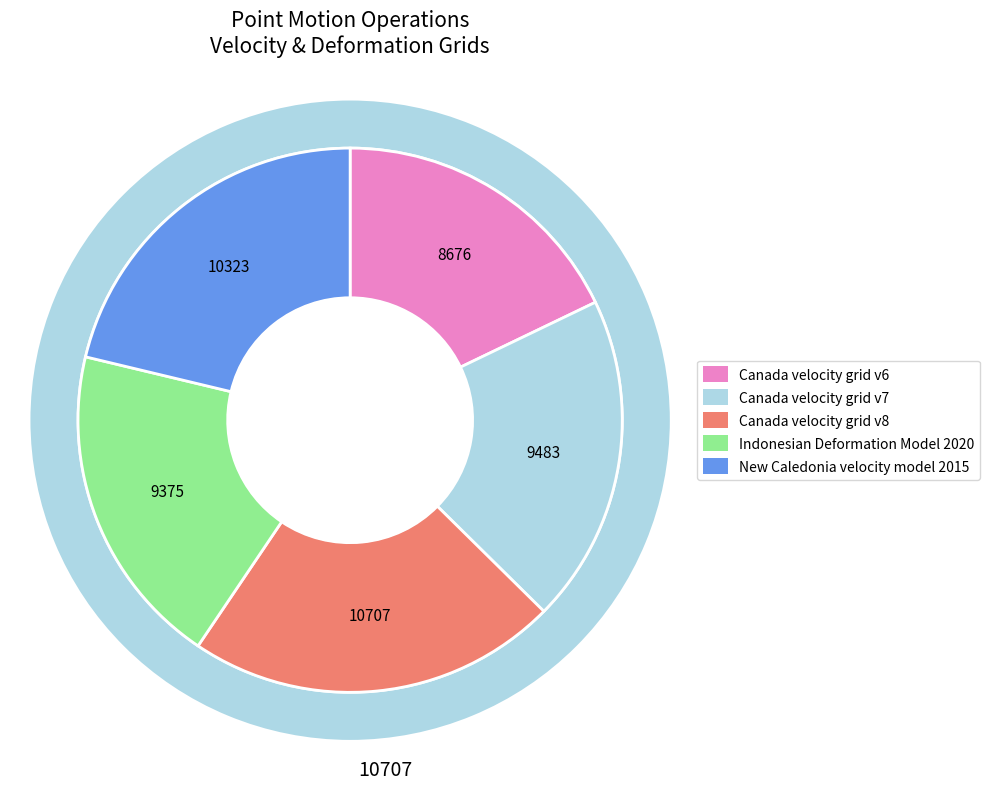

The Canada velocity grid v7 slice represents 31% of the pie. True or false?

False